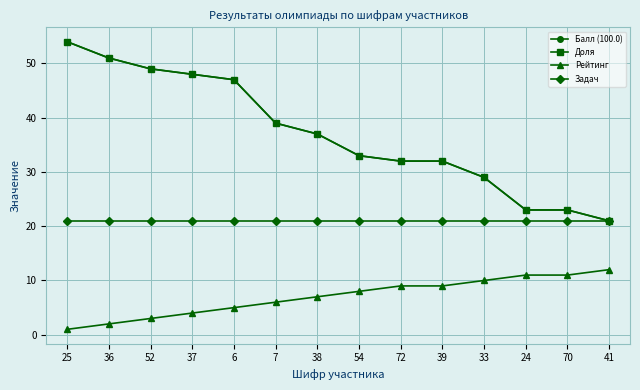

Does the chart have visible grid lines?

Yes